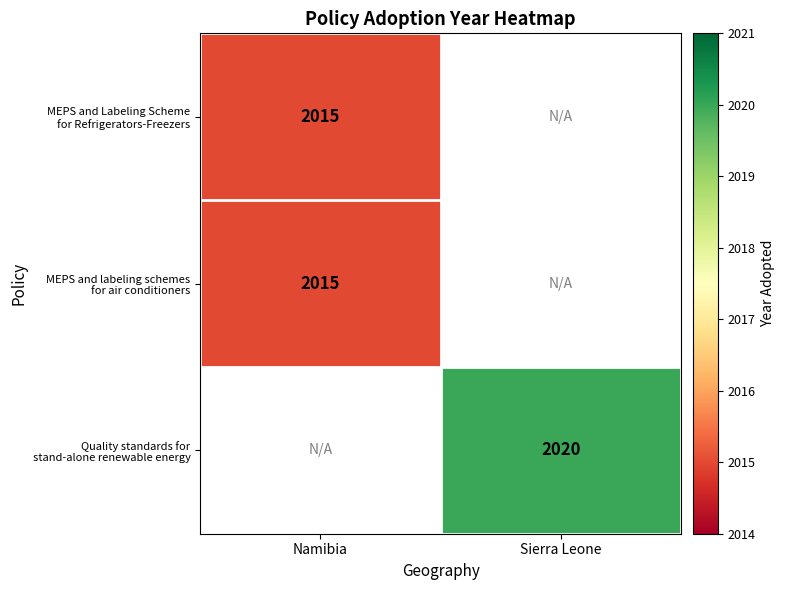

The value of MEPS and labeling schemes for air conditioners at Namibia is 2015.0. True or false?

True